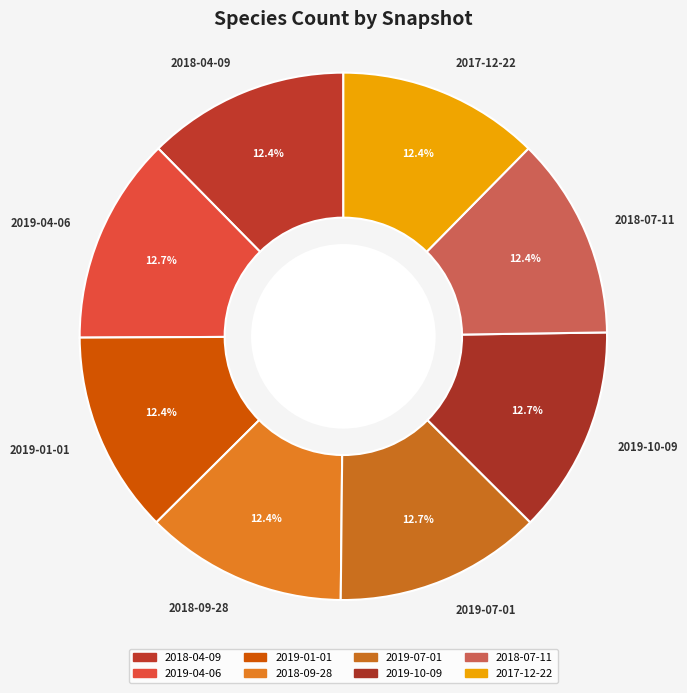

What is the total percentage of 2019-10-09 and 2019-04-06?

25.4%